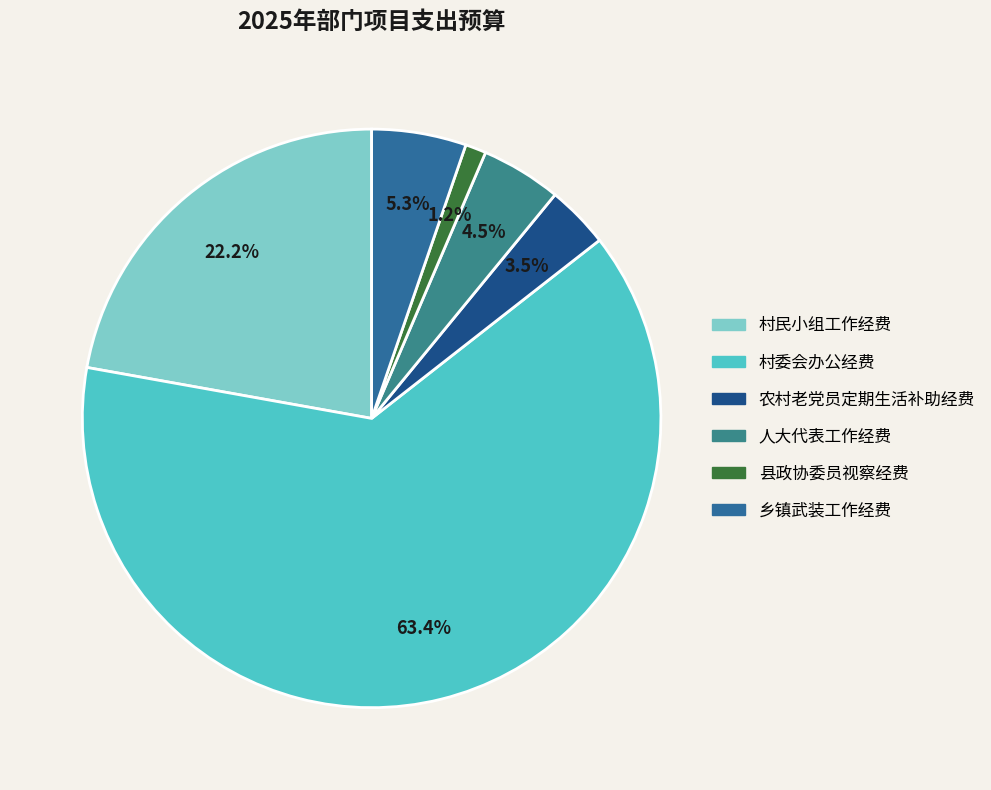

Rank the categories by value from lowest to highest.

县政协委员视察经费, 农村老党员定期生活补助经费, 人大代表工作经费, 乡镇武装工作经费, 村民小组工作经费, 村委会办公经费